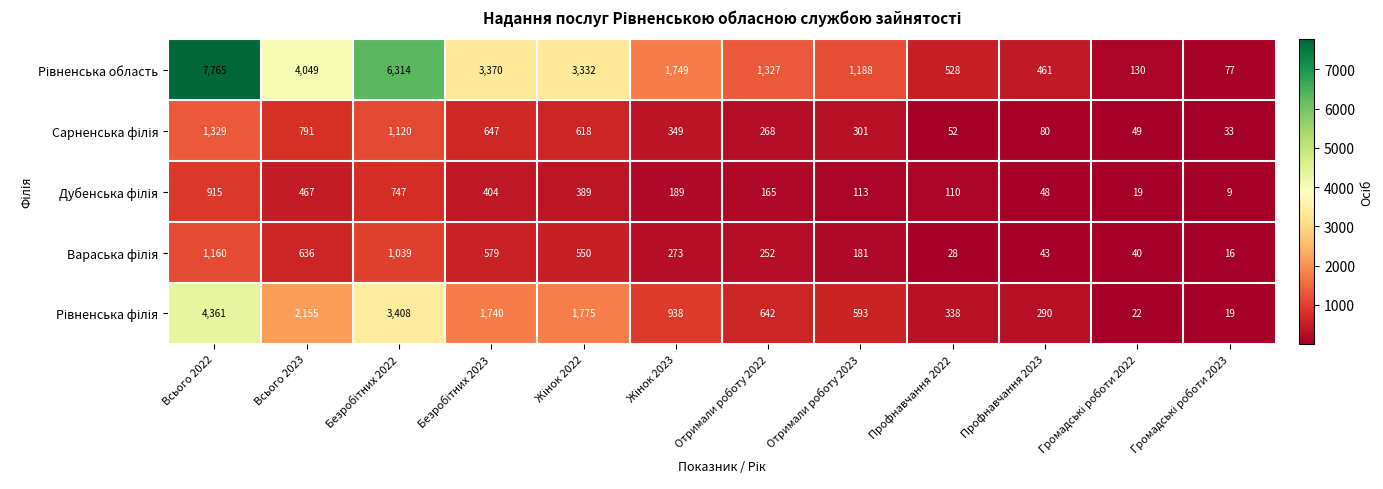

What is the minimum value shown in the chart?

9